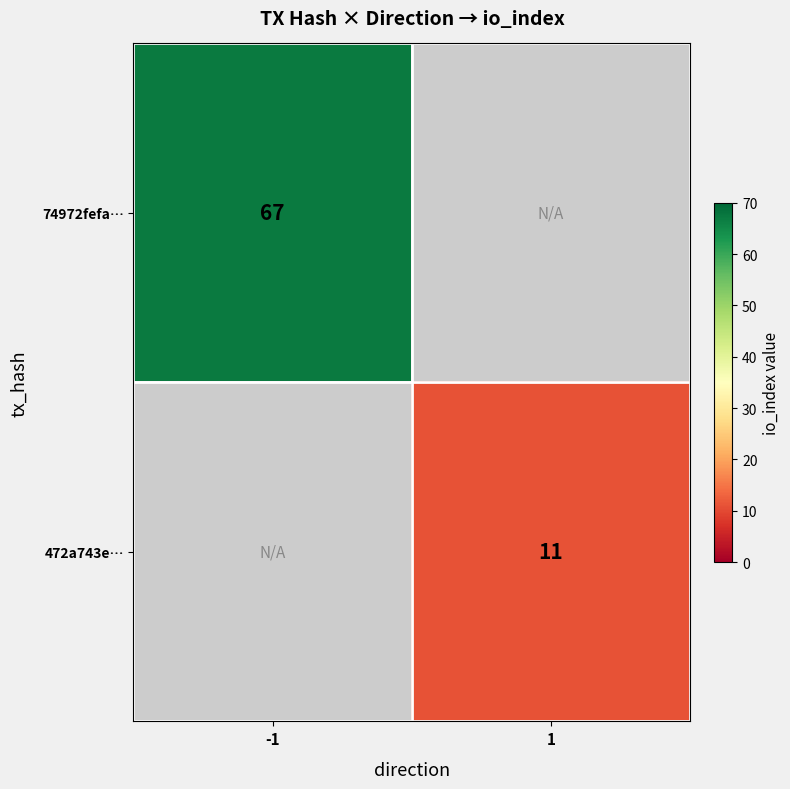

The value of 472a743e… at 1 is 11. True or false?

True